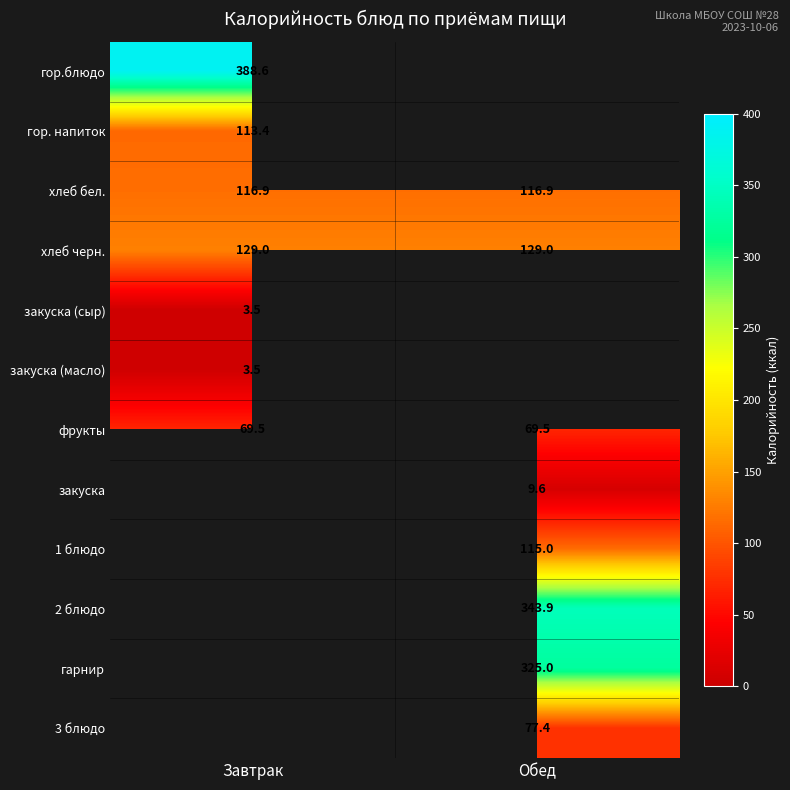

Which has a higher value, Завтрак or Обед?

Обед